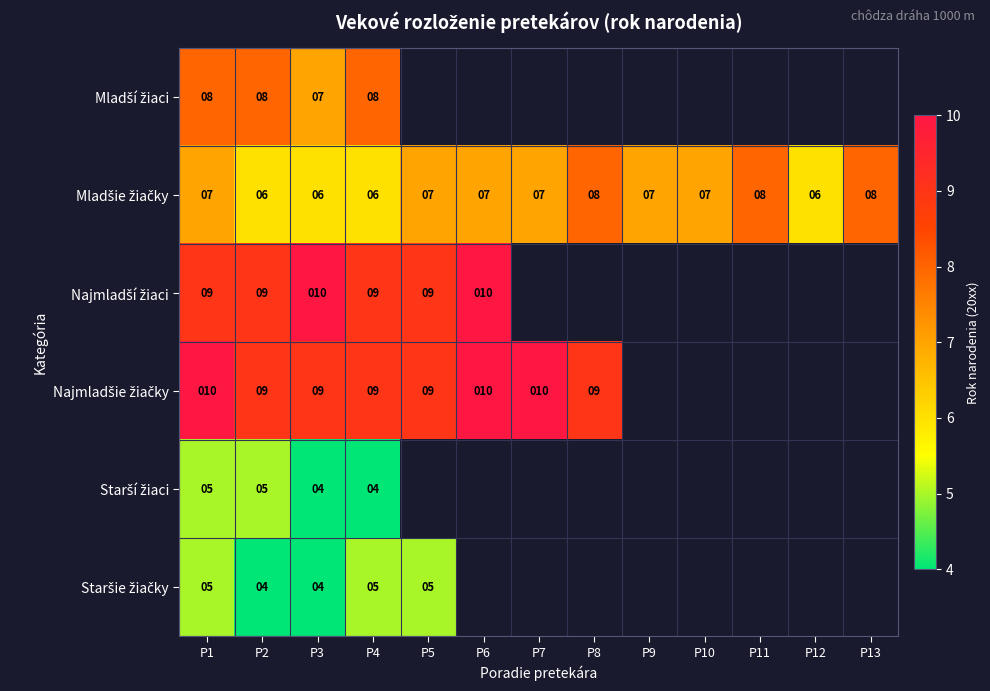

What is the difference between the highest and lowest values at P4?

5